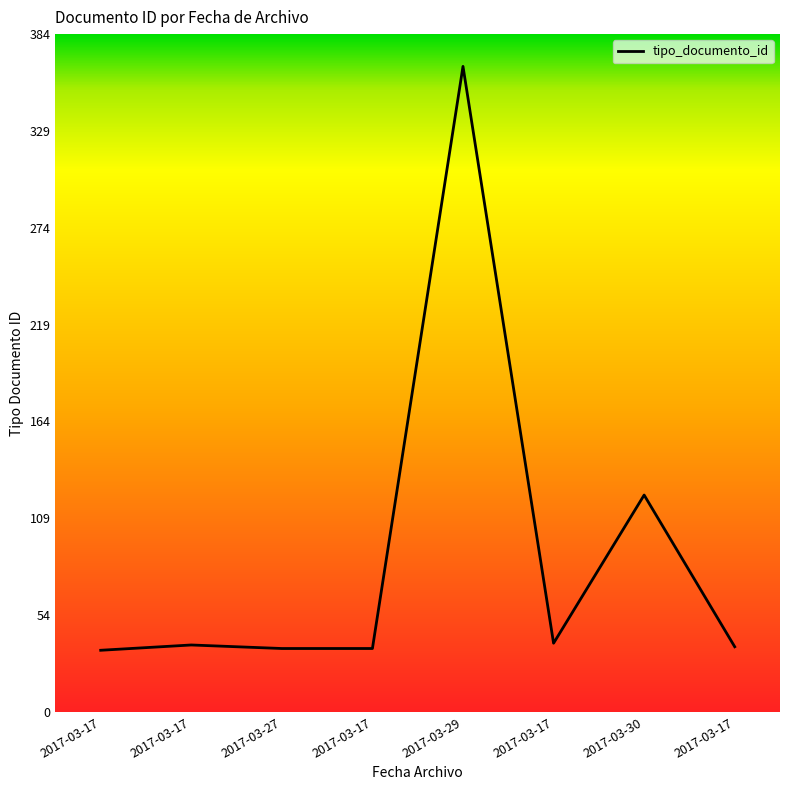

How many series are shown in this chart?

1